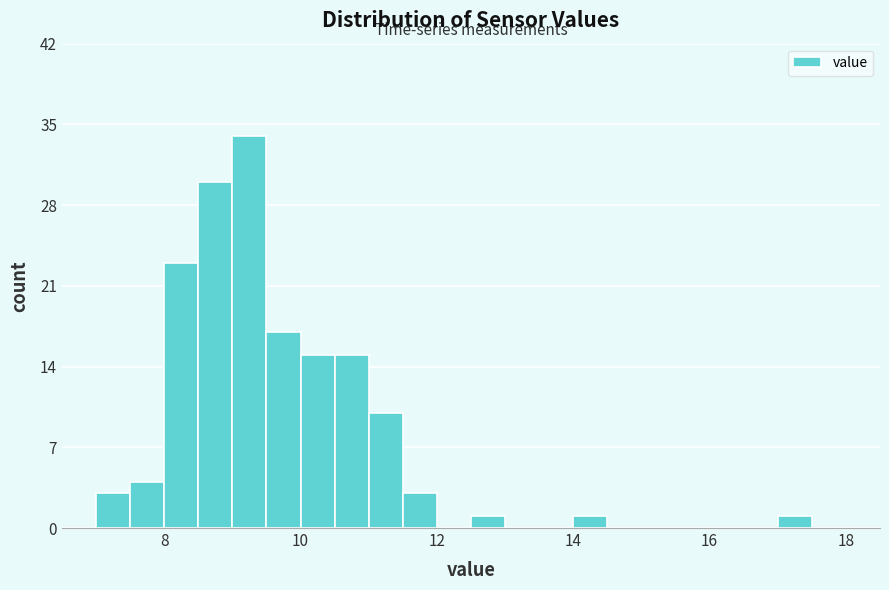

Read against the x-axis, roughly where is the centre of the tallest bar?

9.2